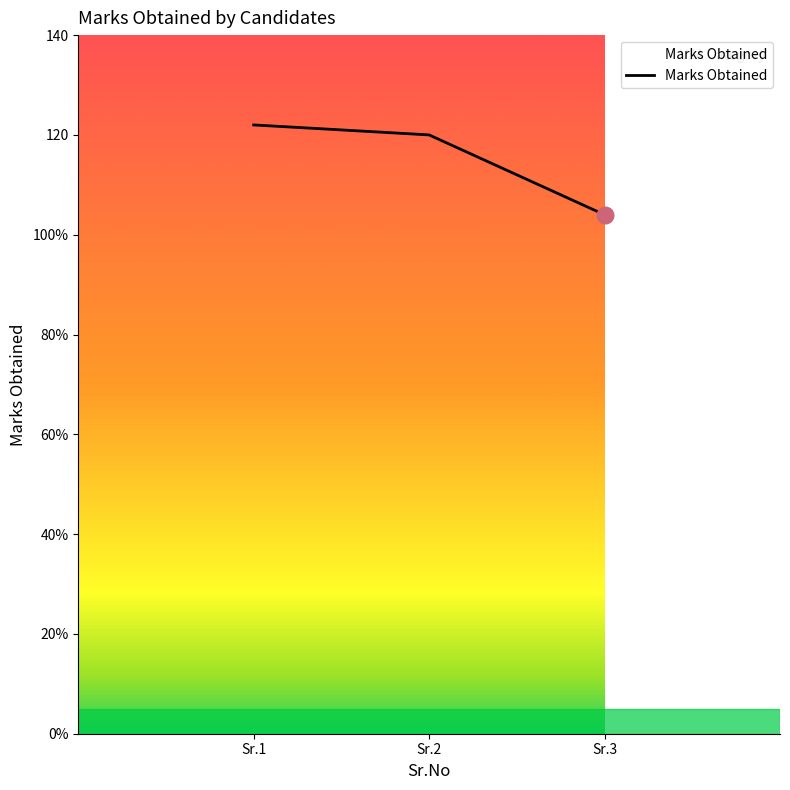

The value at Sr.3 is 180. True or false?

False